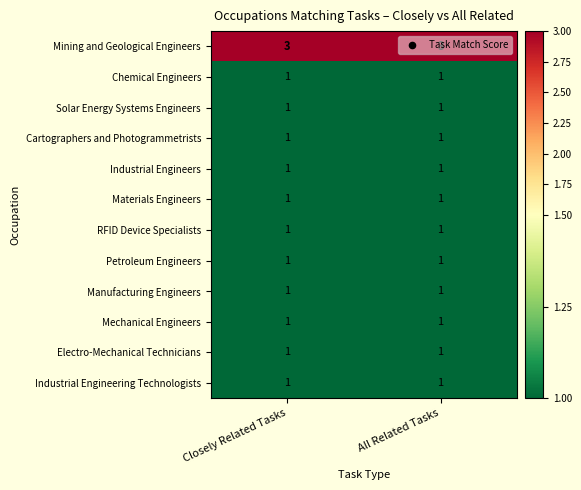

What is the total value across all series at Closely Related Tasks?

14